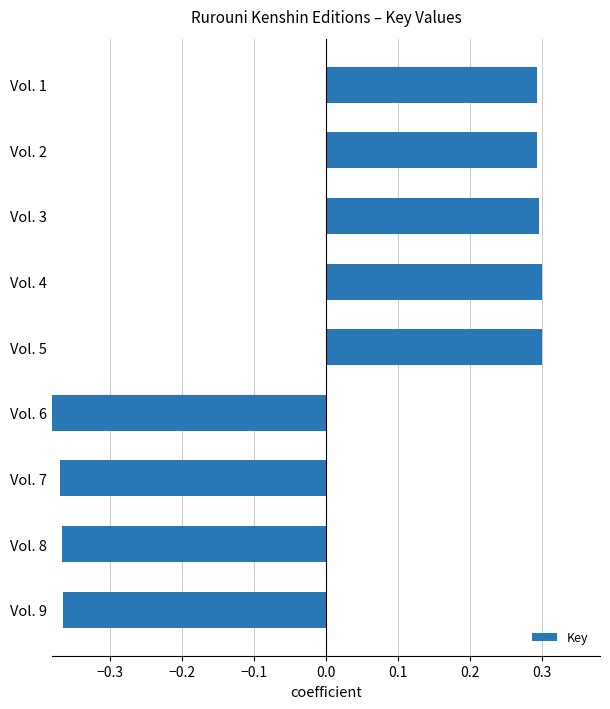

What is the greatest value displayed?

0.3